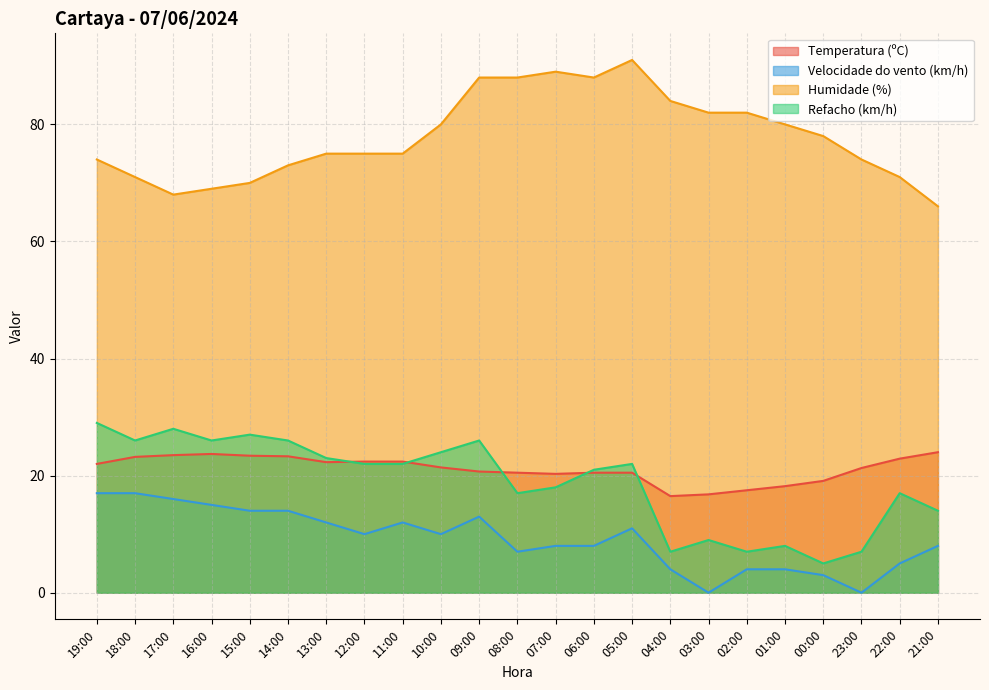

Which series has the widest spread of values?

Humidade (%)